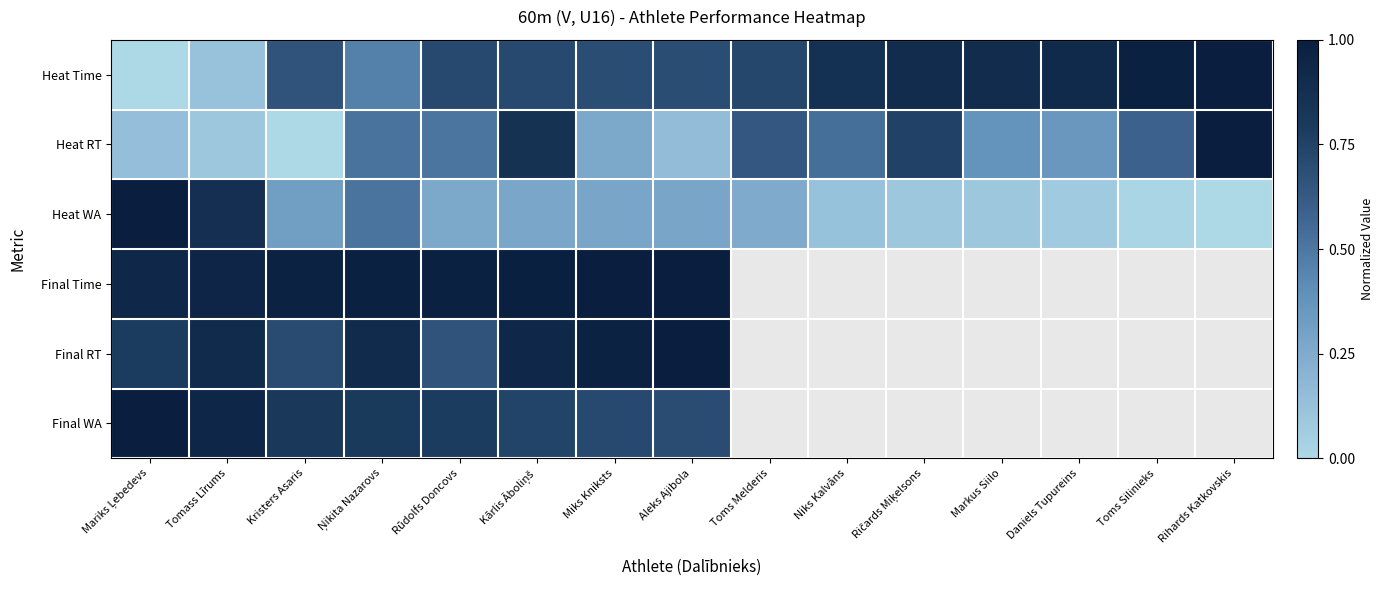

At which category does the chart reach its peak across all series?

Rihards Katkovskis